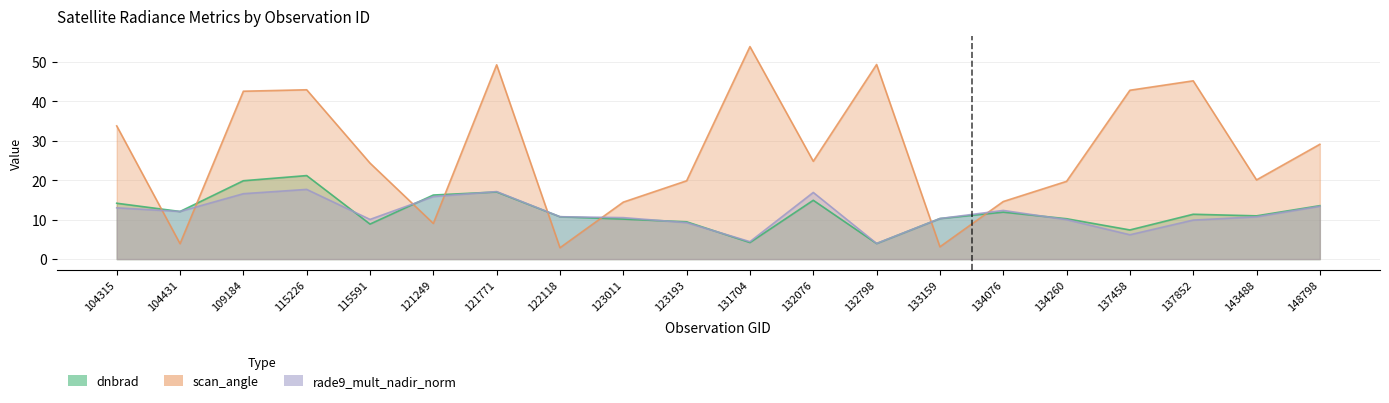

List the series in order of their peak value, highest first.

scan_angle, dnbrad, rade9_mult_nadir_norm